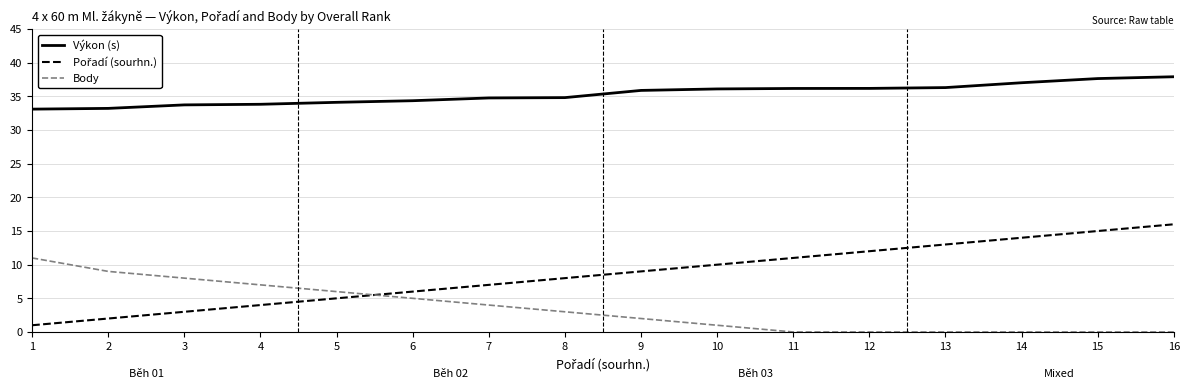

What is the difference between the maximum and minimum values in the Body series?

11.0